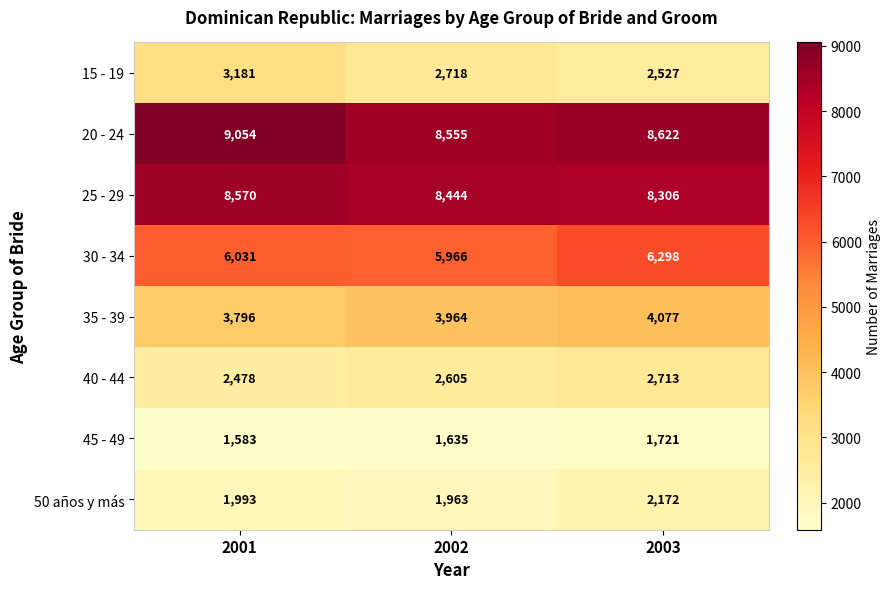

True or false: 35 - 39 has a value of 4077 at 2003.

True